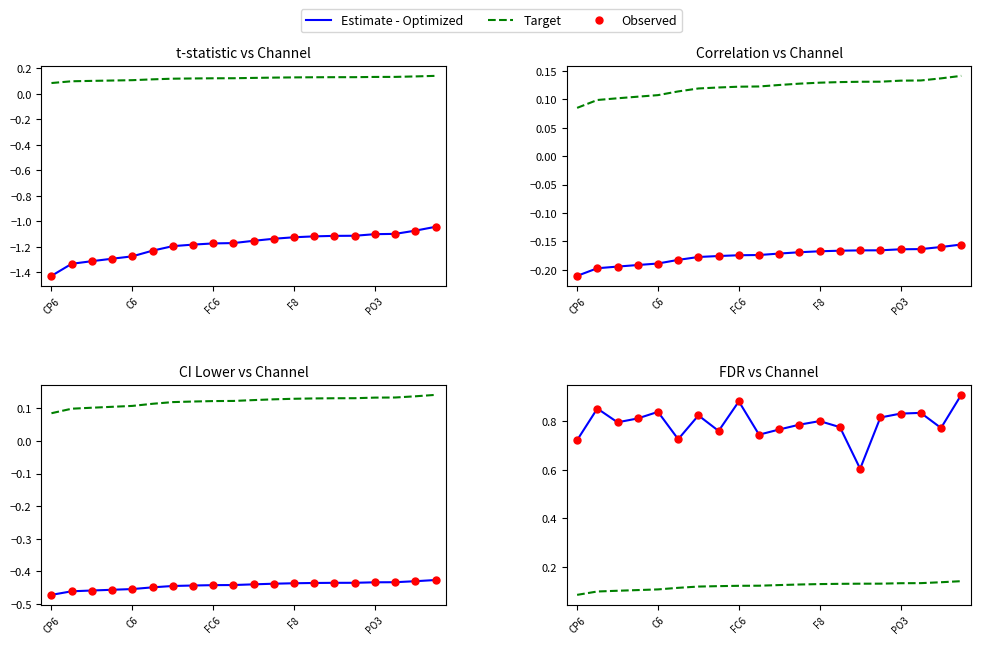

Which series has the largest total across all categories?

Estimate - Optimized